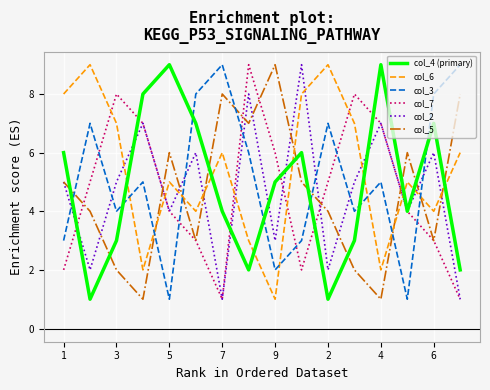

In col_7, how many points are lower than both neighbors (excluding endpoints)?

2